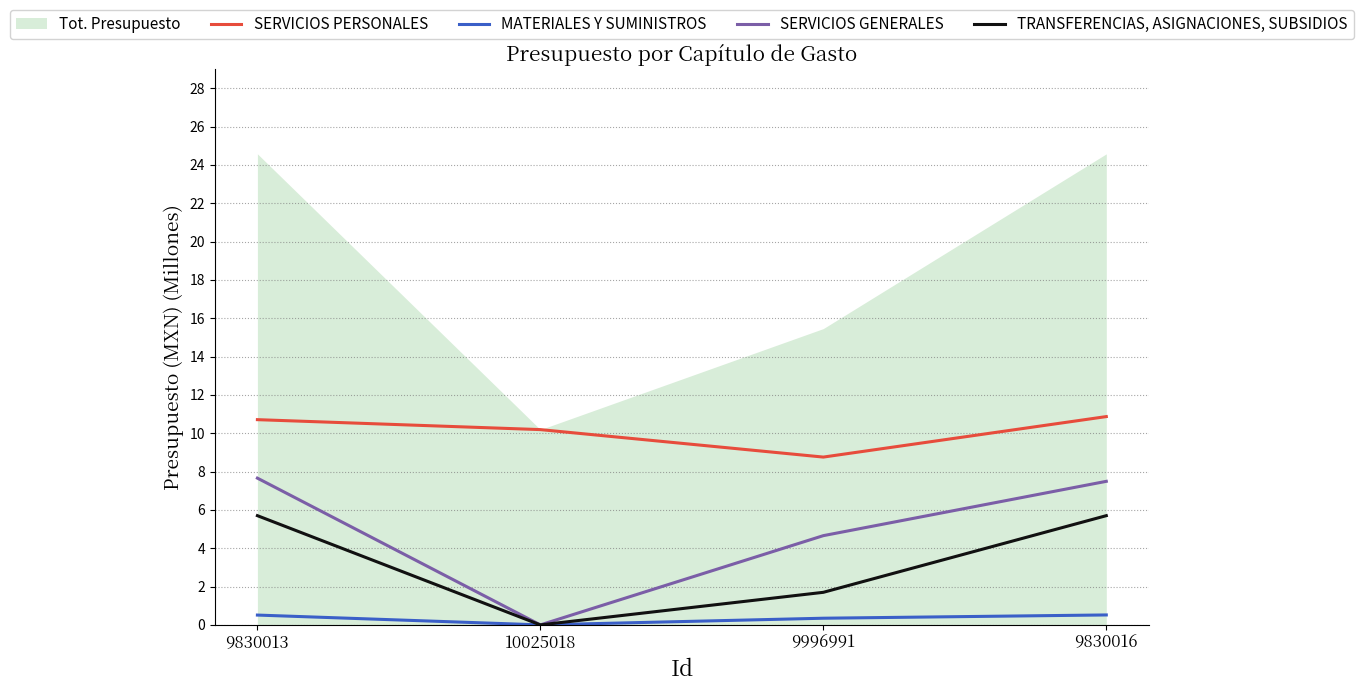

What is the maximum value for SERVICIOS PERSONALES?

10.9